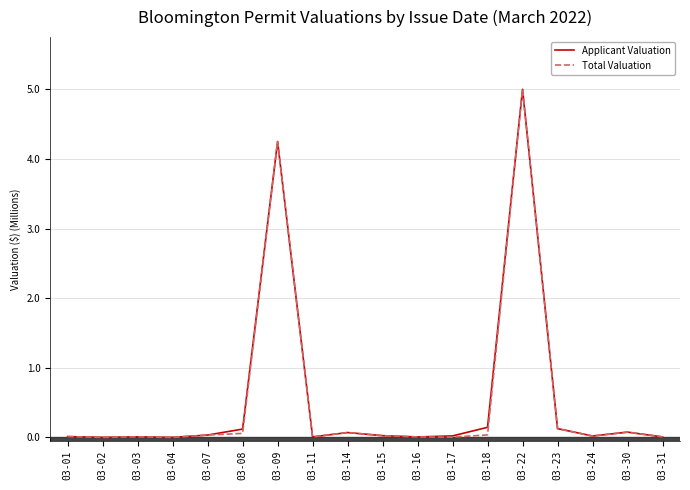

At which category is the sum across all series the highest?

03-22